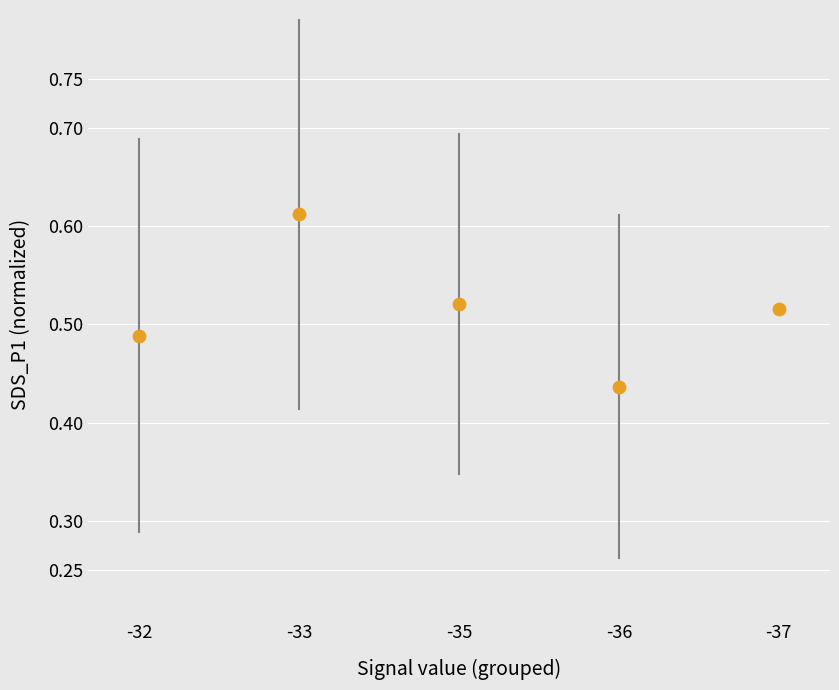

What is the range of X values (max minus min)?

1.0